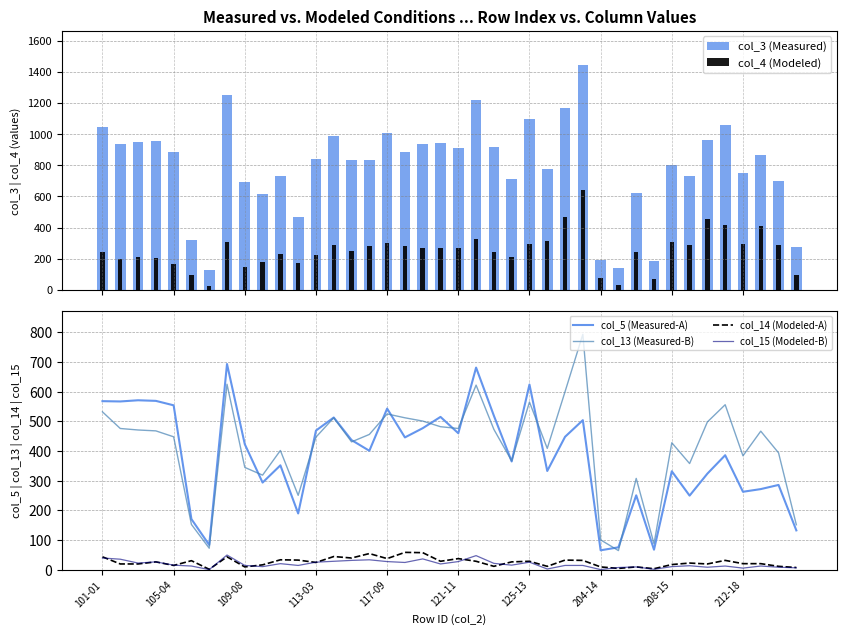

What is the value of the col_3 (Measured) bar at the 7th from the left?

131